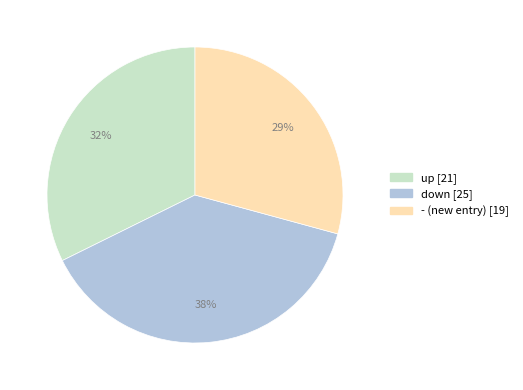

Which has a higher value, - or up?

up